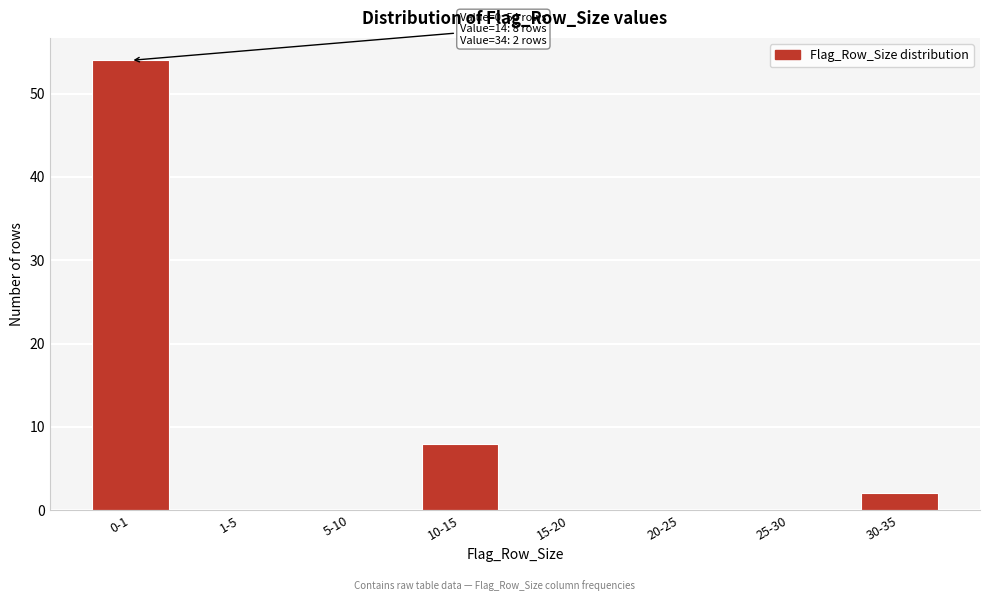

Reading left to right, extract all data points from this chart.

0-1=54	1-5=0	5-10=0	10-15=8	15-20=0	20-25=0	25-30=0	30-35=2